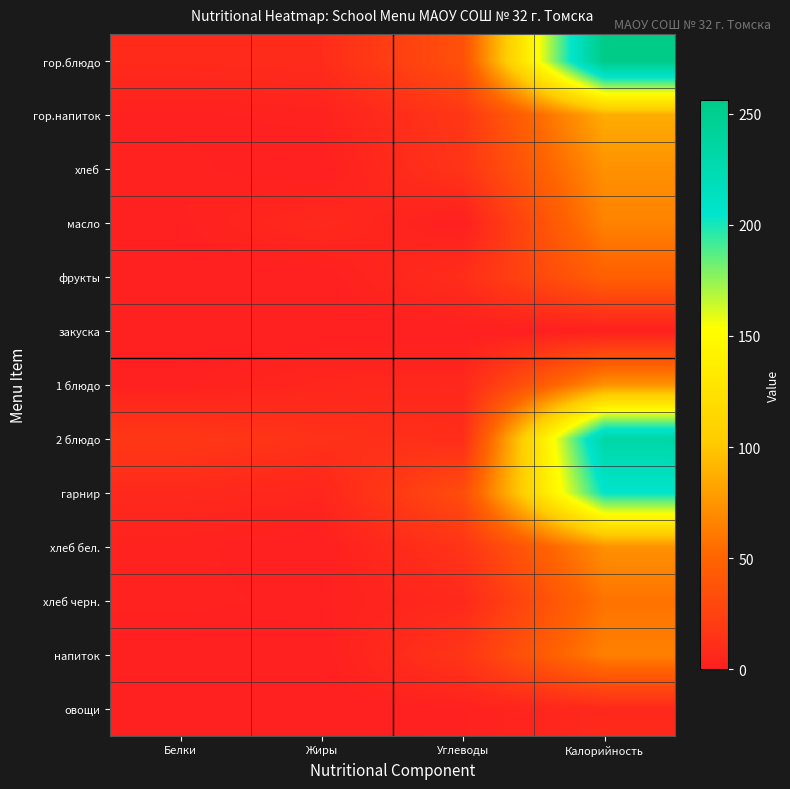

Which series has the widest spread of values?

гор.блюдо